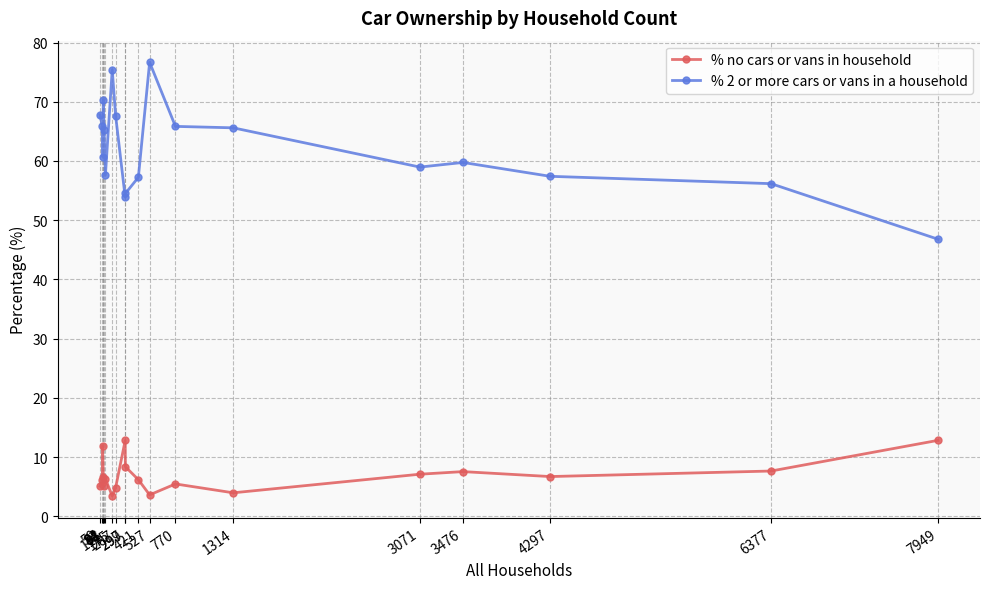

At which category does % no cars or vans in household reach its first local valley?

98